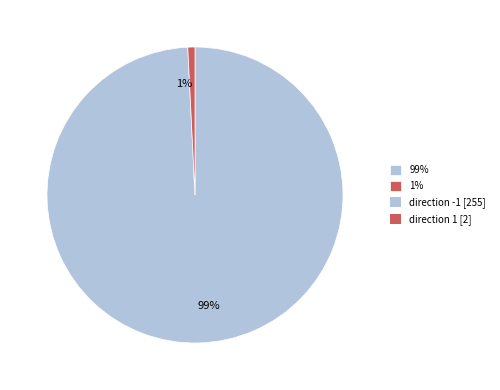

Which category has the smallest portion of the pie?

1%